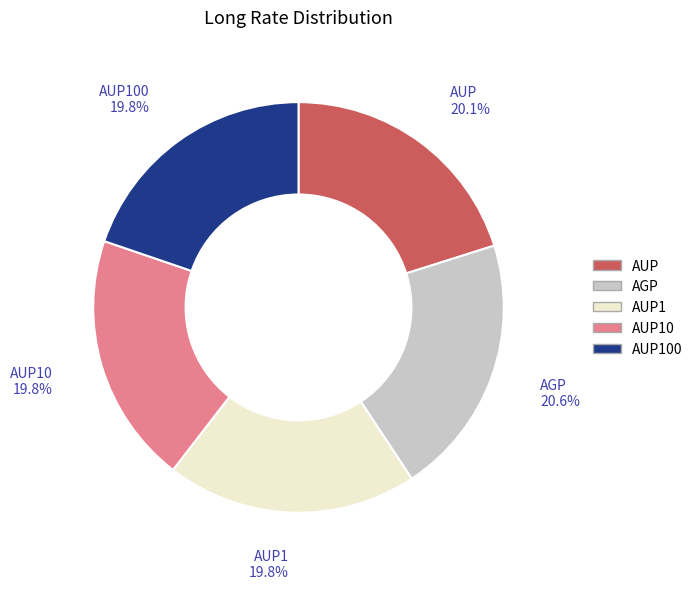

Do AUP10 and AUP together represent more than half of the pie?

No